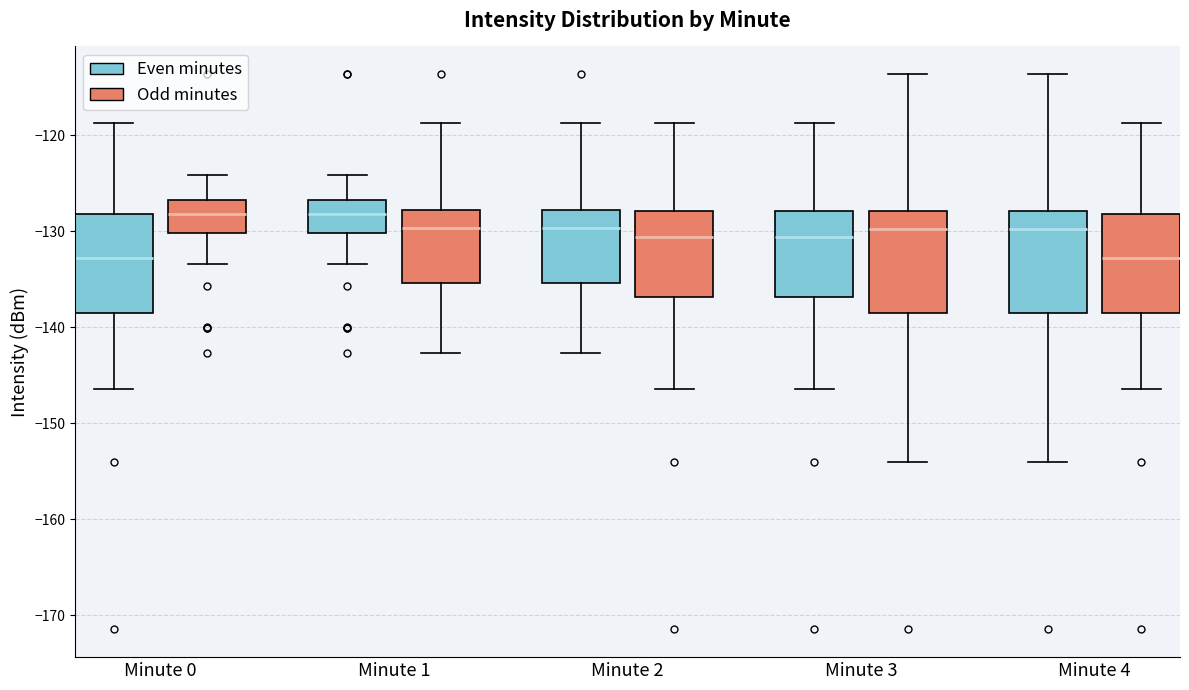

Reading left to right, transcribe this box plot: for each box, give where its median line is, the range the box spans, and where its two whiskers end, as read against the y-axis. The values are not printed on the chart, so give them approximately, as read against the axis.

Minute 0 (Even minutes): median -133, box -138 to -128, whiskers -146 to -119
Minute 0 (Odd minutes): median -128, box -130 to -127, whiskers -133 to -124
Minute 1 (Even minutes): median -128, box -130 to -127, whiskers -133 to -124
Minute 1 (Odd minutes): median -130, box -135 to -128, whiskers -143 to -119
Minute 2 (Even minutes): median -130, box -135 to -128, whiskers -143 to -119
Minute 2 (Odd minutes): median -131, box -137 to -128, whiskers -146 to -119
Minute 3 (Even minutes): median -131, box -137 to -128, whiskers -146 to -119
Minute 3 (Odd minutes): median -130, box -138 to -128, whiskers -154 to -114
Minute 4 (Even minutes): median -130, box -138 to -128, whiskers -154 to -114
Minute 4 (Odd minutes): median -133, box -138 to -128, whiskers -146 to -119